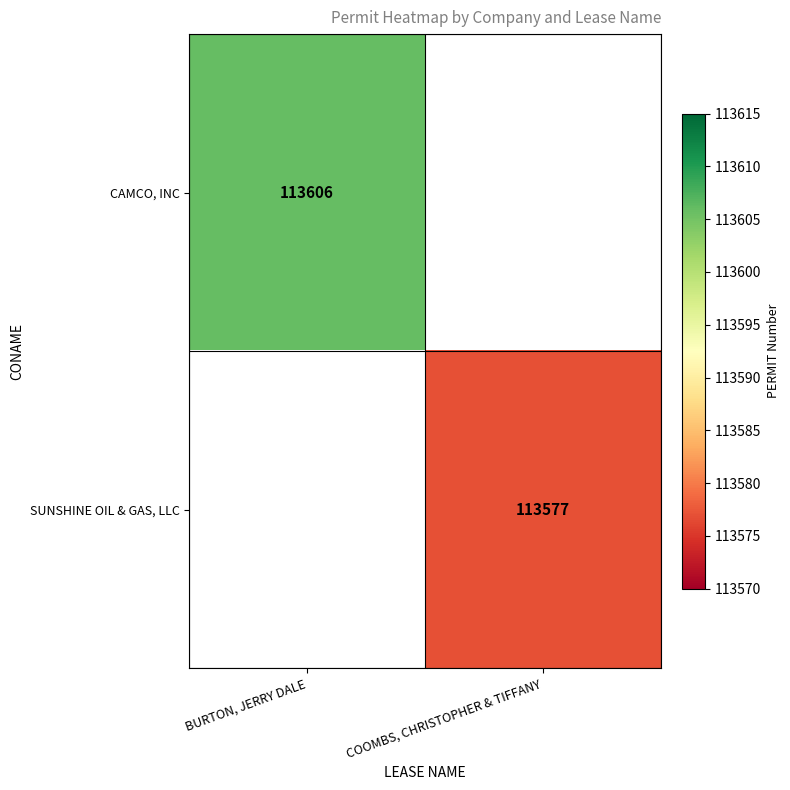

Count the number of categories in the chart.

2